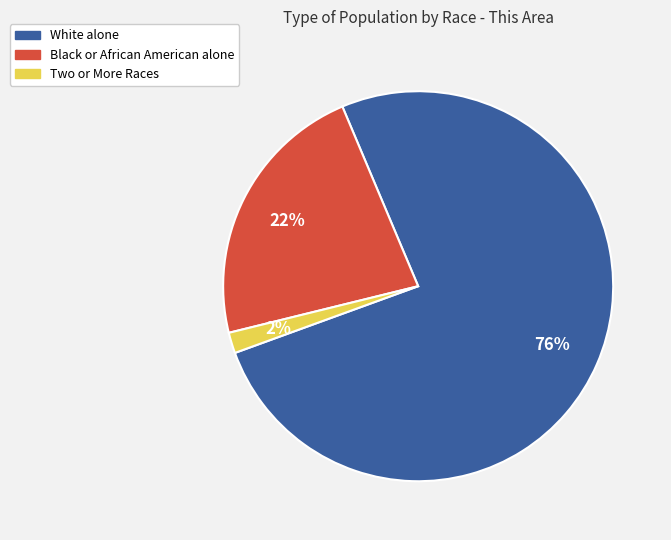

To the nearest percent, what is the difference between the Two or More Races and White alone slice percentages?

74%